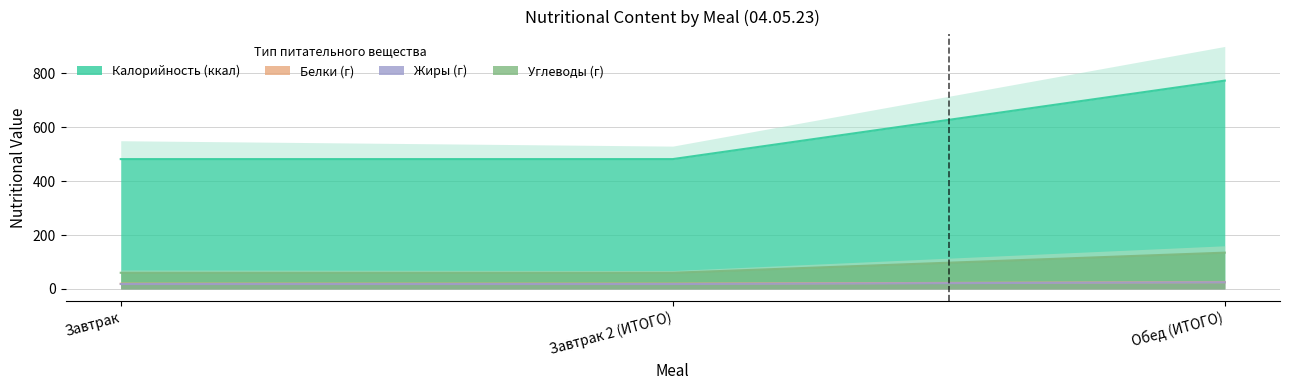

Reading left to right, what are all the values shown in this chart?

Калорийность: 481.8	481.8	773.2
Белки: 18.0	18.0	24.4
Жиры: 19.3	19.3	24.9
Углеводы: 59.8	59.8	134.5